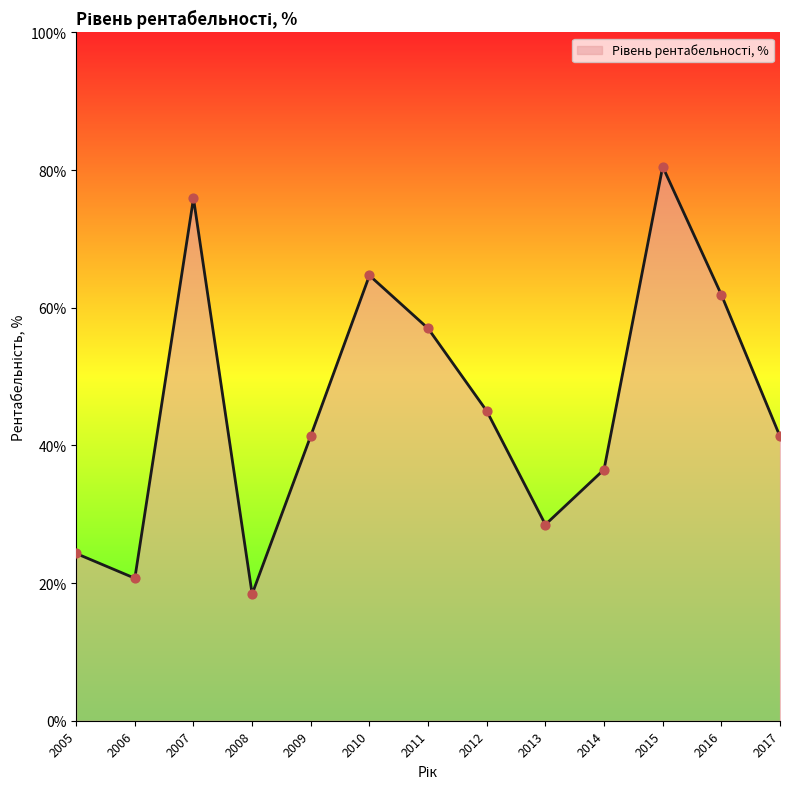

Between 2010 and 2005, which is larger?

2010